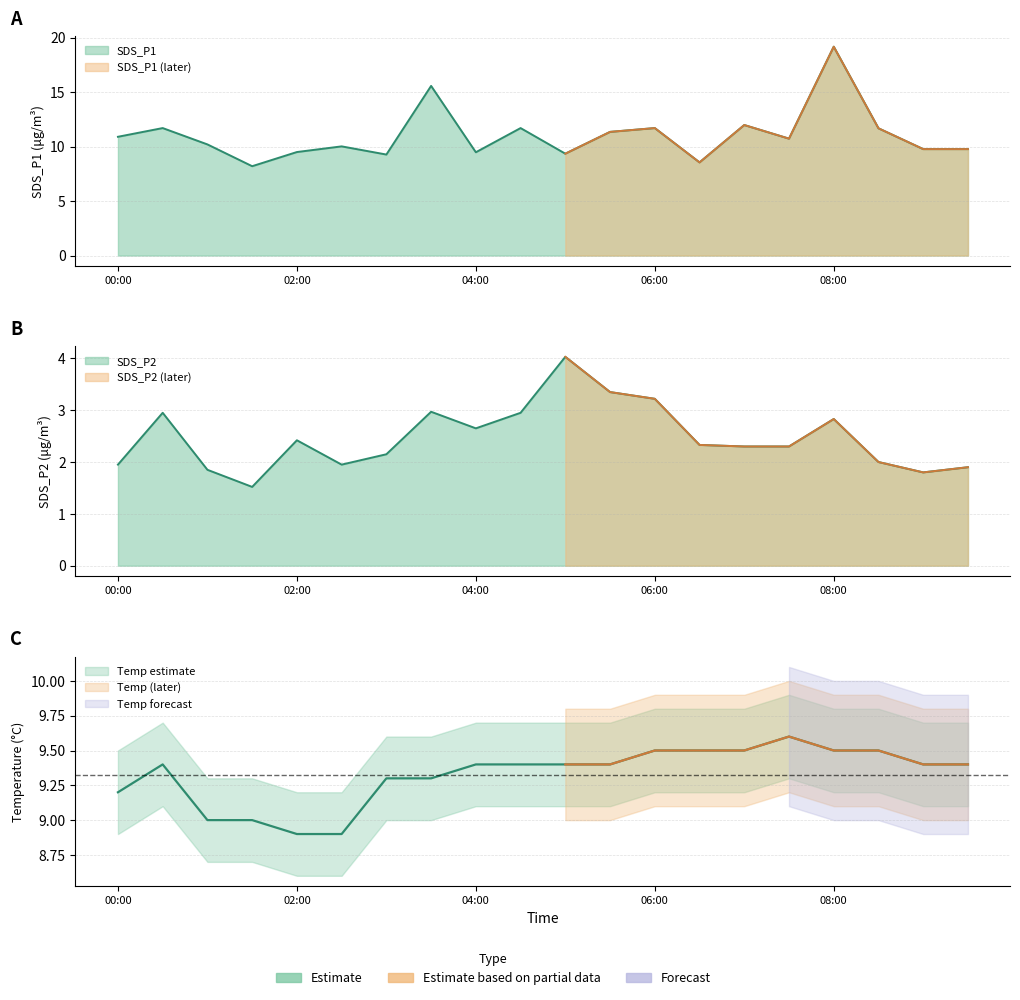

What is the average value of the SDS_P2 series?

2.5